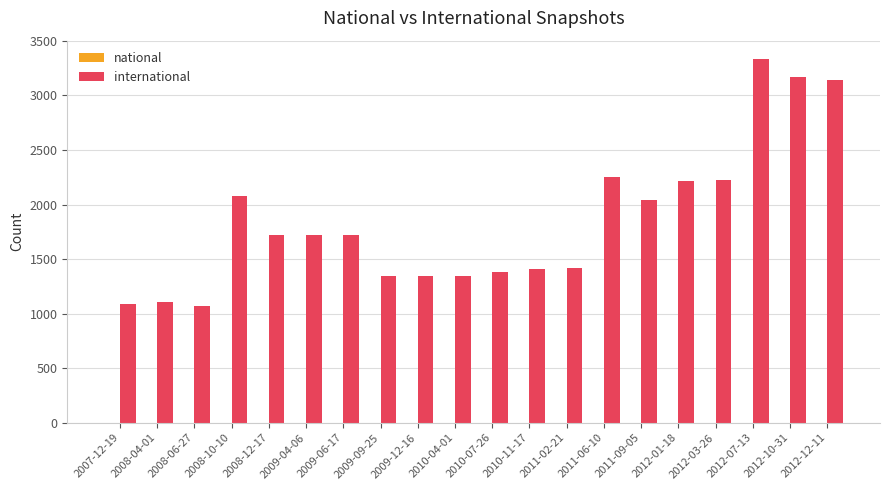

What is the greatest value displayed?

3335